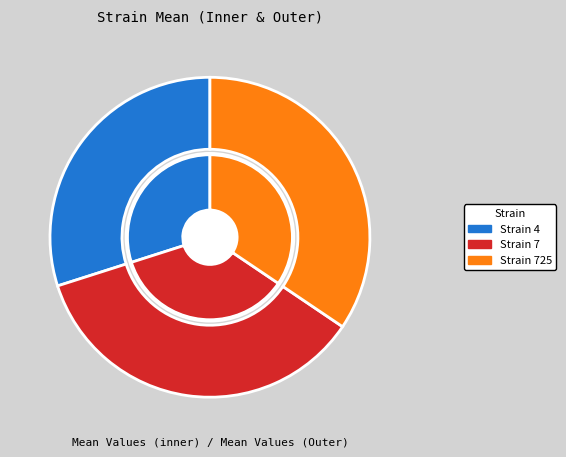

Is there any slice that represents more than half of the pie?

No